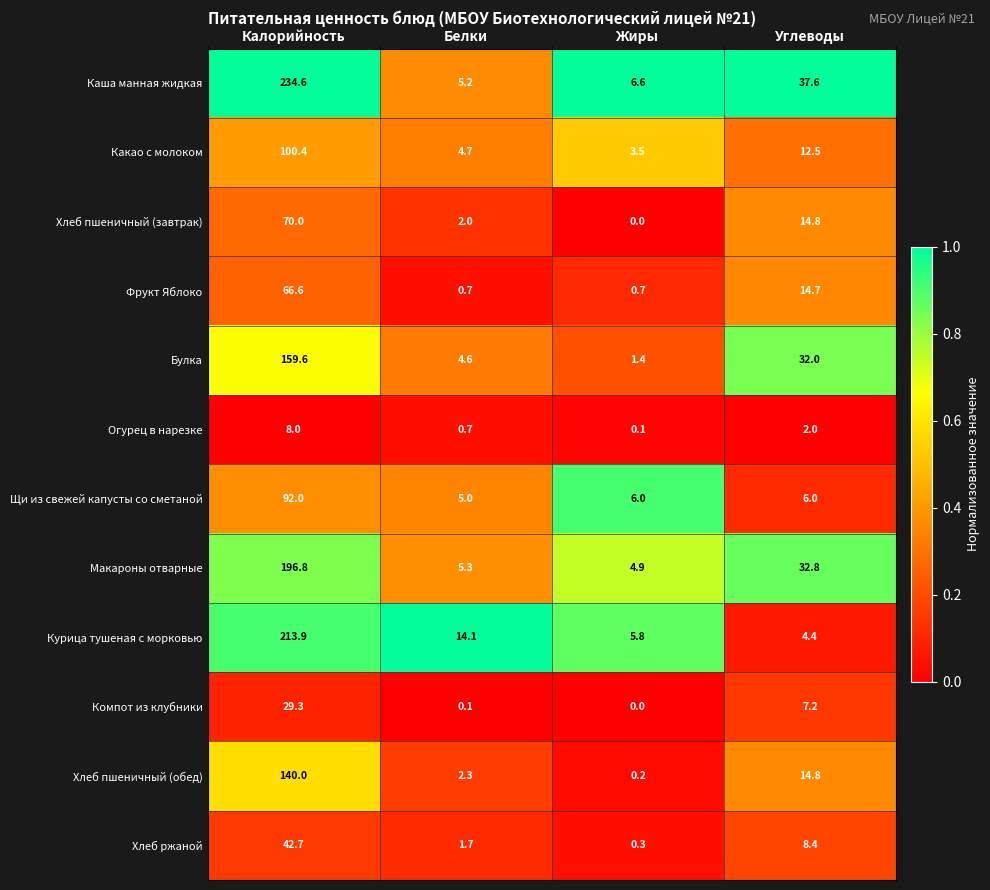

The Огурец в нарезке series shows 13.0 at Калорийность. True or false?

False